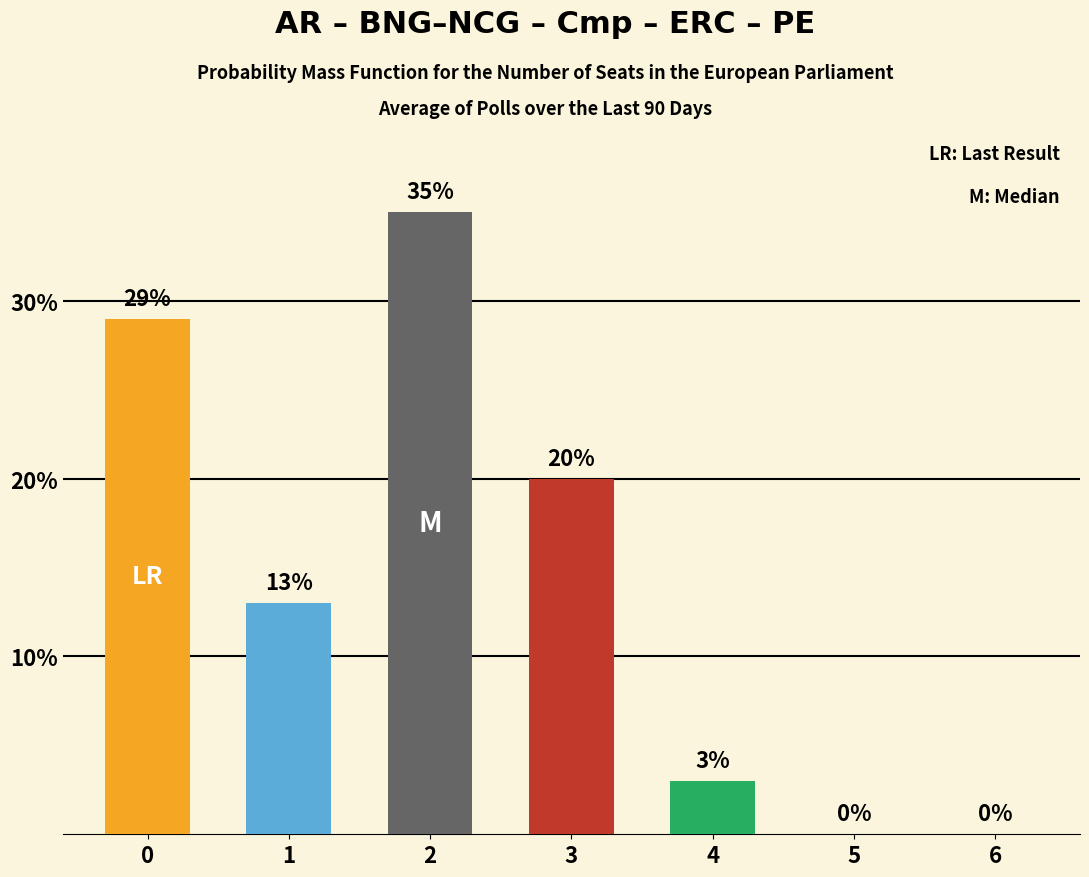

What is the sum of the values at 3 and 4?

23